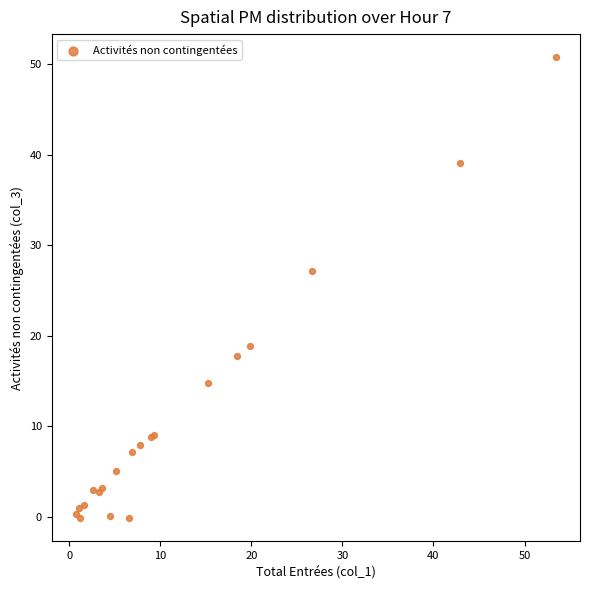

What Y value in the scatter plot is closest to 25?

27.2